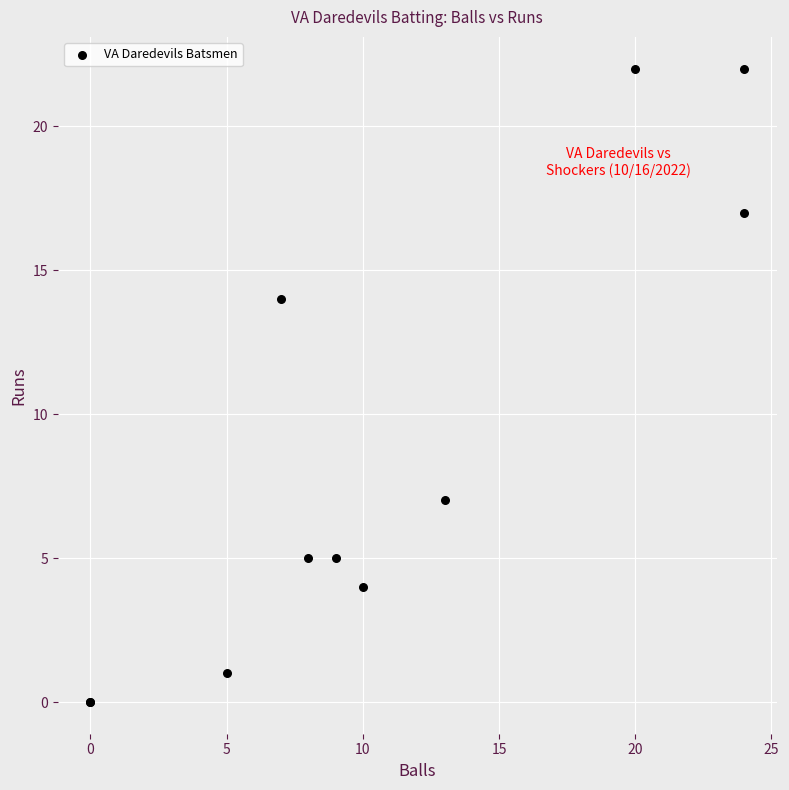

What Y value in the scatter plot is closest to 11?

14